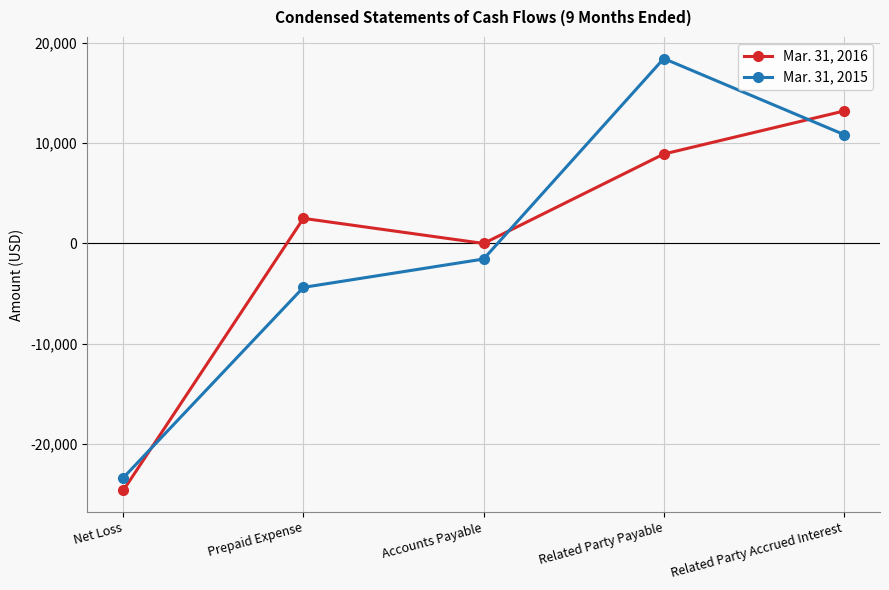

Which category has the lowest value in the Mar. 31, 2015 series?

Net Loss